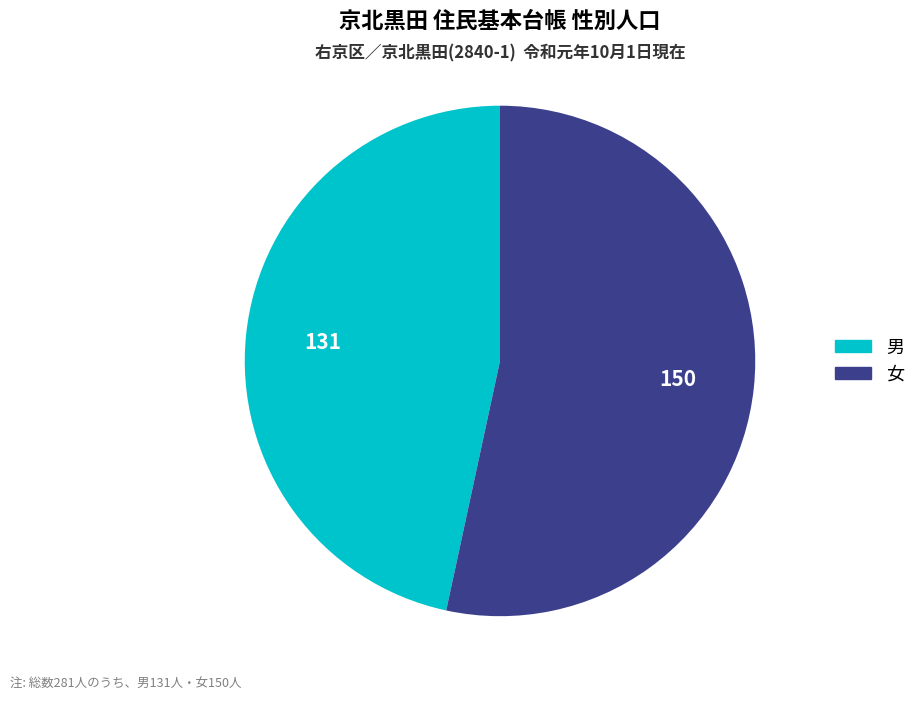

Rank the categories by value from highest to lowest.

女, 男